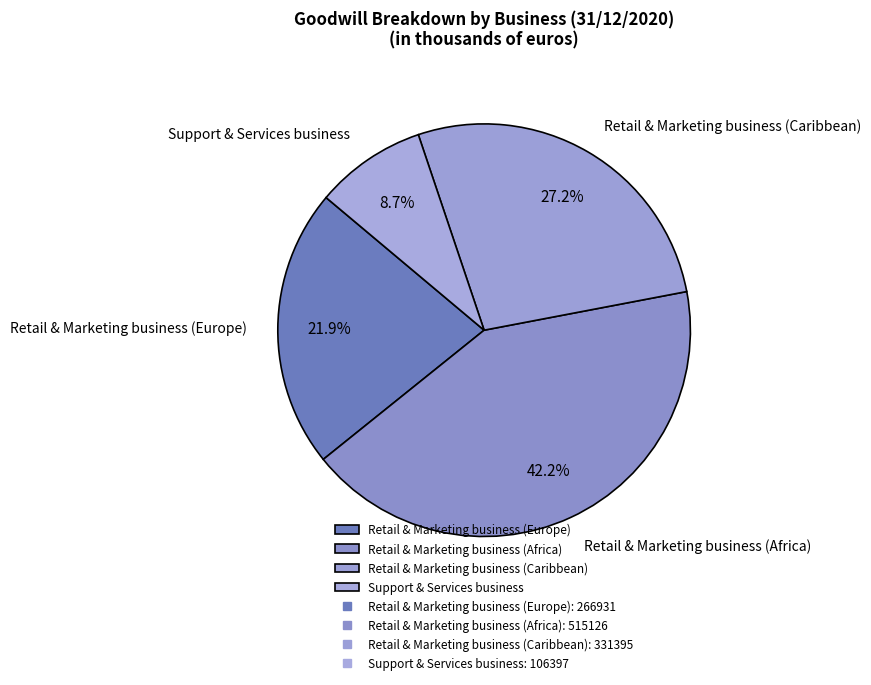

Rank the categories by value from lowest to highest.

Support & Services business, Retail & Marketing business (Europe), Retail & Marketing business (Caribbean), Retail & Marketing business (Africa)